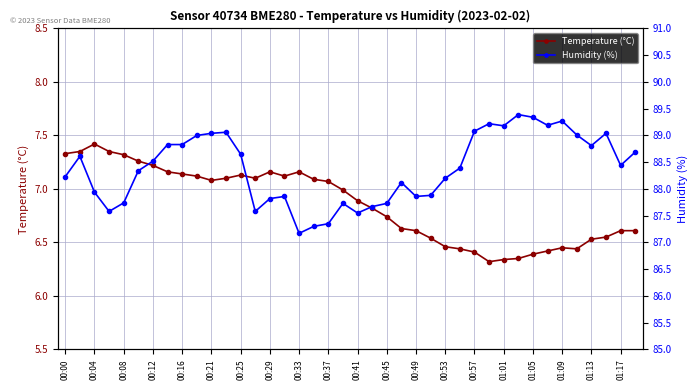

At how many categories does at least one series exceed 57?

40